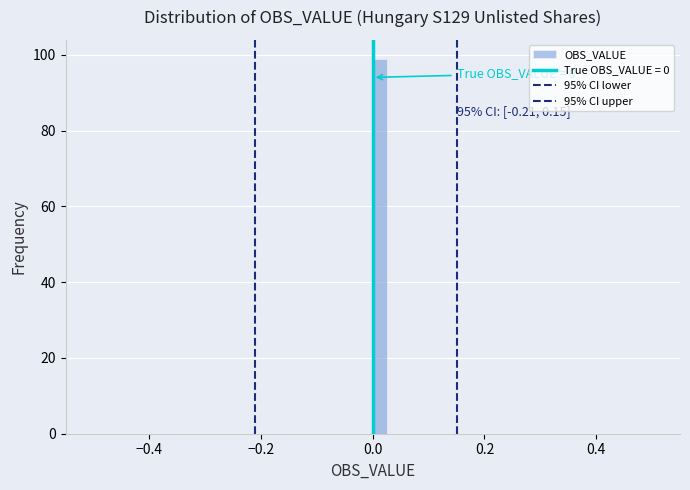

Read against the x-axis, roughly where is the centre of the tallest bar?

0.02